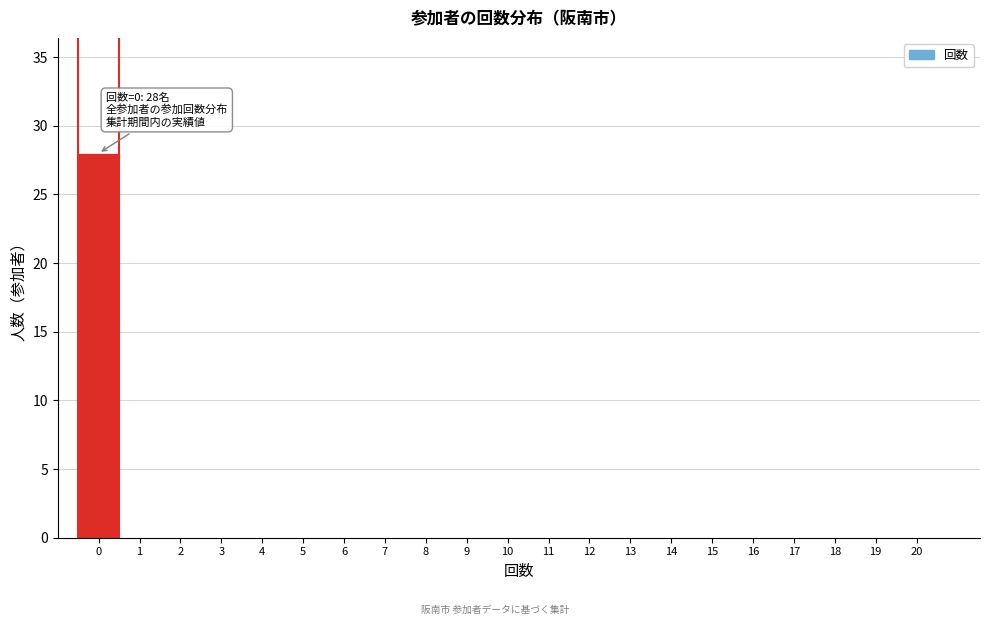

Reading left to right, list all the values displayed in this chart.

0=28	1=0	2=0	3=0	4=0	5=0	6=0	7=0	8=0	9=0	10=0	11=0	12=0	13=0	14=0	15=0	16=0	17=0	18=0	19=0	20=0